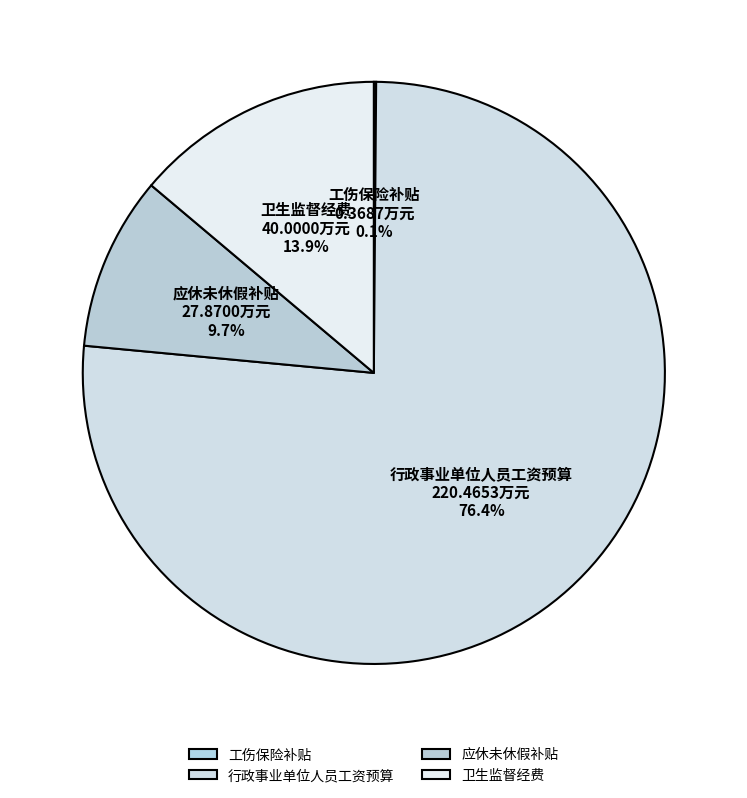

Which has a higher value, 卫生监督经费 or 应休未休假补贴?

卫生监督经费